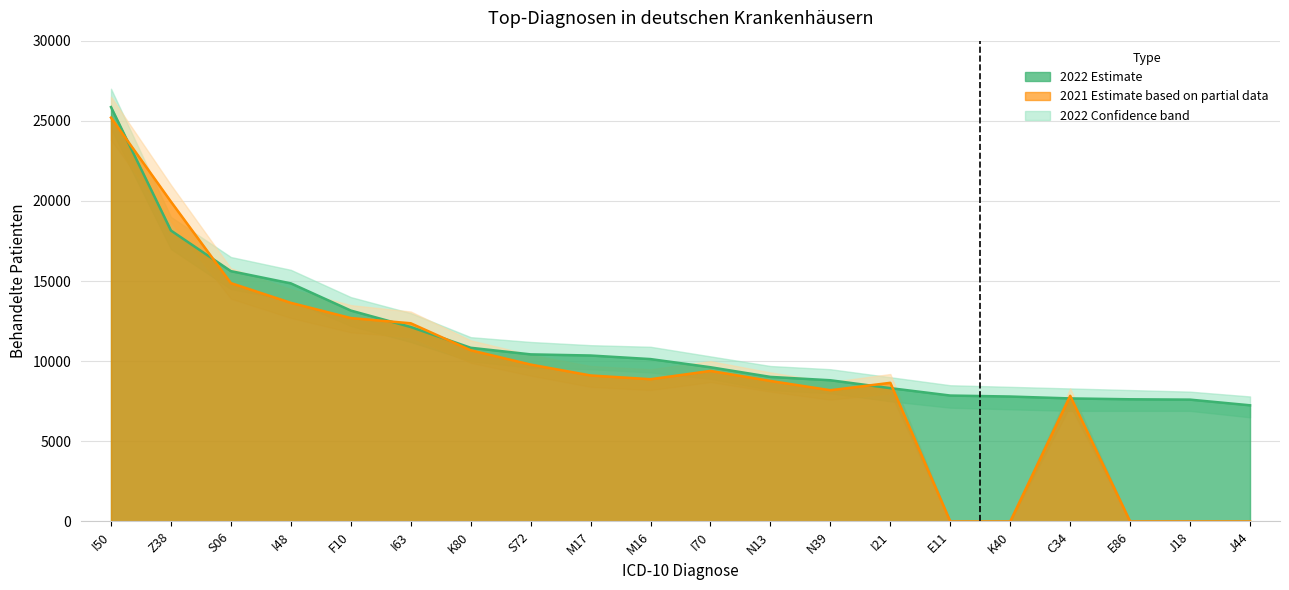

Which series has the largest range (max minus min)?

2021 Patienten (Tsd.)